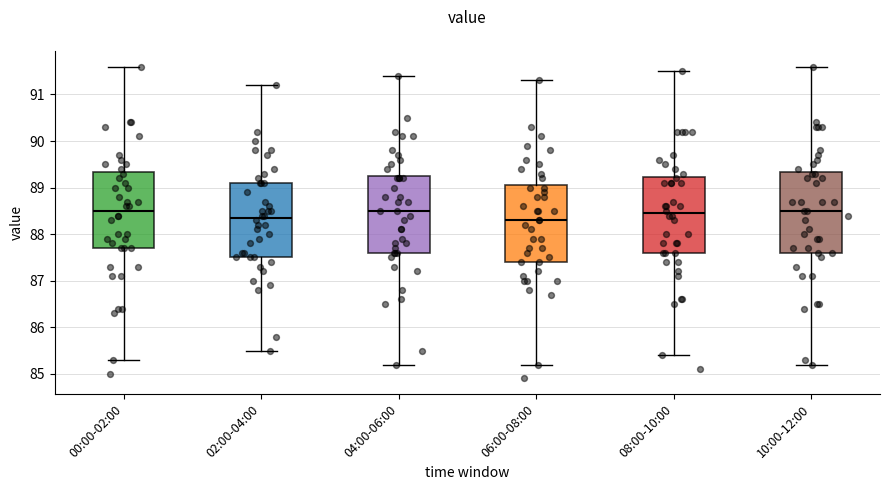

Reading left to right, transcribe this box plot: for each box, give where its median line is, the range the box spans, and where its two whiskers end, as read against the y-axis. The values are not printed on the chart, so give them approximately, as read against the axis.

00:00-02:00: median 88.5, box 87.7 to 89.3, whiskers 85.3 to 91.6
02:00-04:00: median 88.4, box 87.5 to 89.1, whiskers 85.5 to 91.2
04:00-06:00: median 88.5, box 87.6 to 89.3, whiskers 85.2 to 91.4
06:00-08:00: median 88.3, box 87.4 to 89.1, whiskers 85.2 to 91.3
08:00-10:00: median 88.5, box 87.6 to 89.2, whiskers 85.4 to 91.5
10:00-12:00: median 88.5, box 87.6 to 89.3, whiskers 85.2 to 91.6